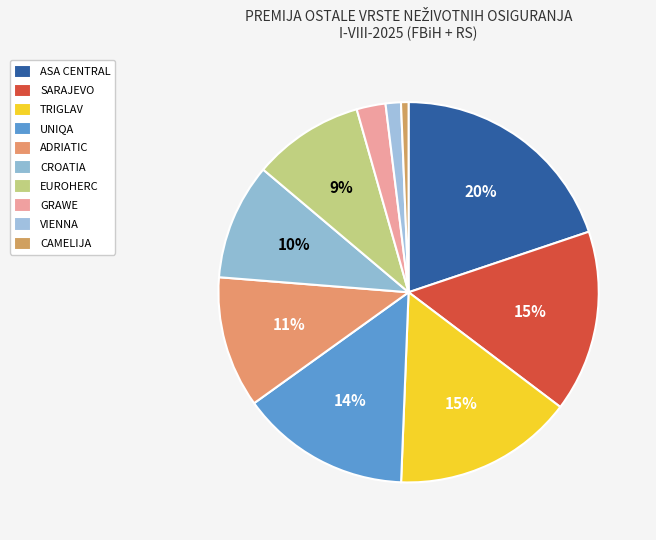

Count the number of slices in the pie.

10